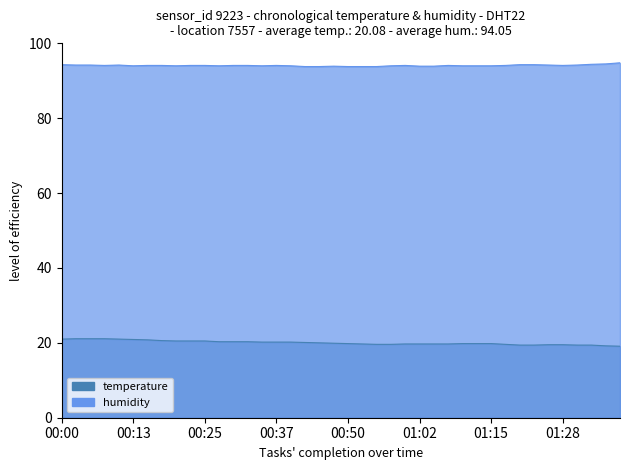

At which label does humidity reach its minimum?

00:42